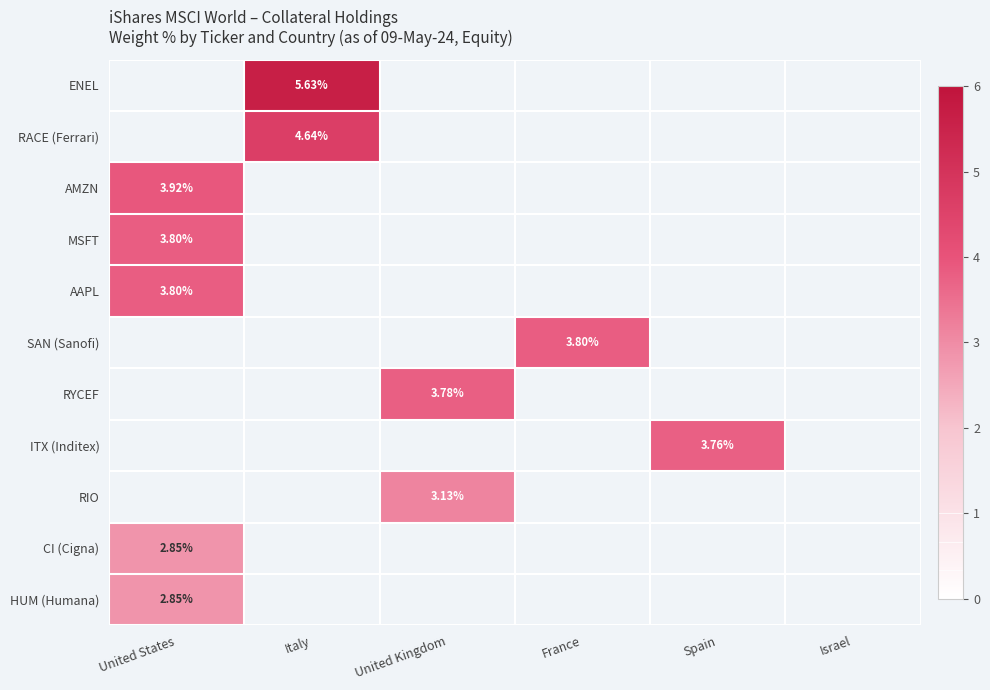

Is the value of ITX (Inditex) at United States greater than the value of HUM (Humana) at United Kingdom?

No